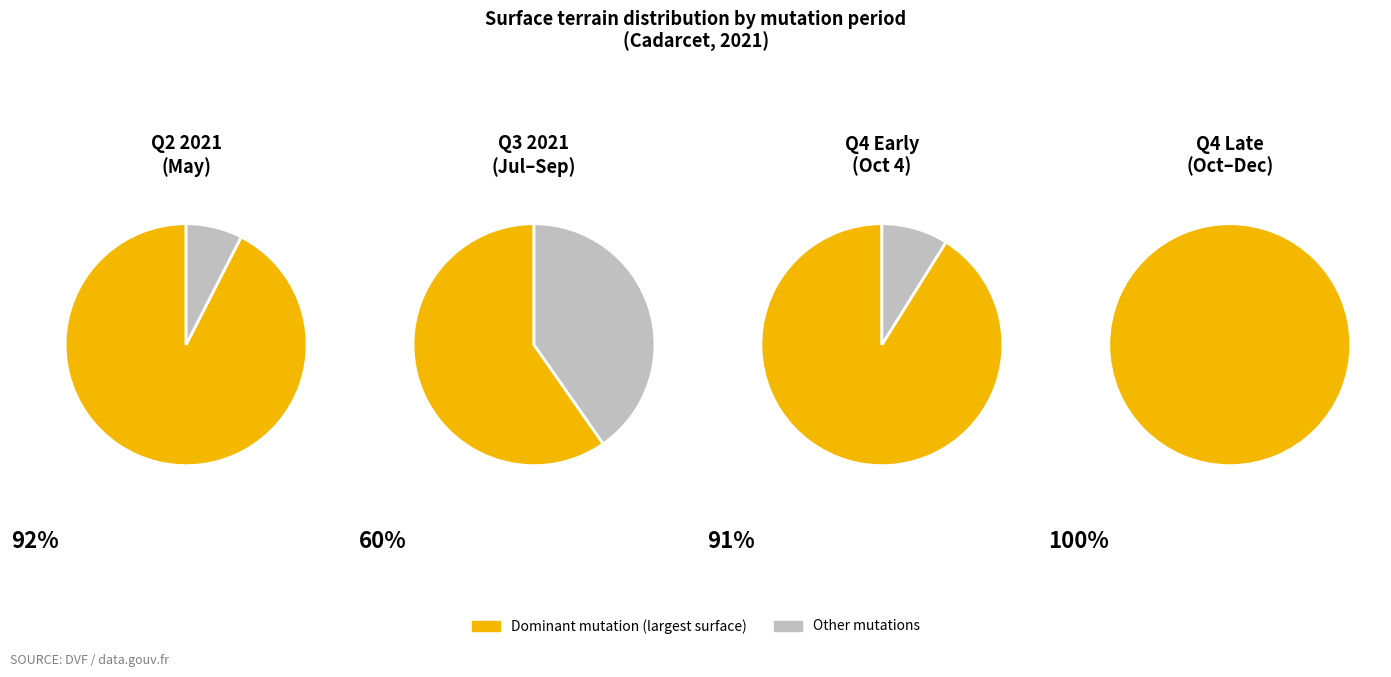

Is it true that 2021-114700 is 4% of the pie?

False